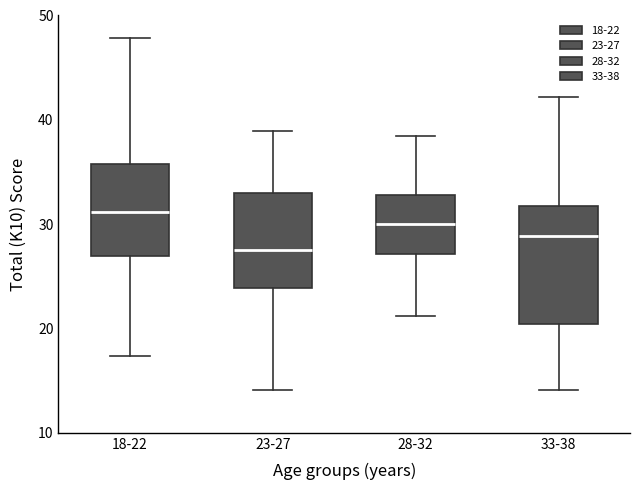

Reading left to right, transcribe this box plot: for each box, give where its median line is, the range the box spans, and where its two whiskers end, as read against the y-axis. The values are not printed on the chart, so give them approximately, as read against the axis.

18-22: median 31, box 27 to 36, whiskers 17 to 48
23-27: median 27, box 24 to 33, whiskers 14 to 39
28-32: median 30, box 27 to 33, whiskers 21 to 38
33-38: median 29, box 20 to 32, whiskers 14 to 42